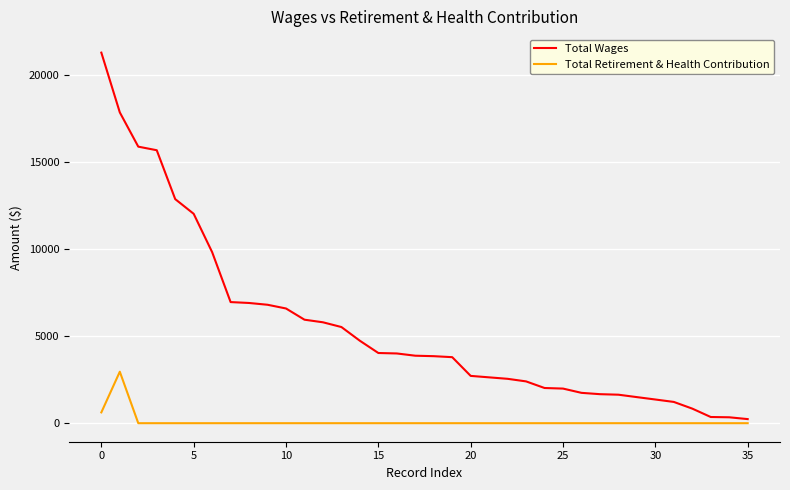

What is the sum of all Total Wages values?

199203